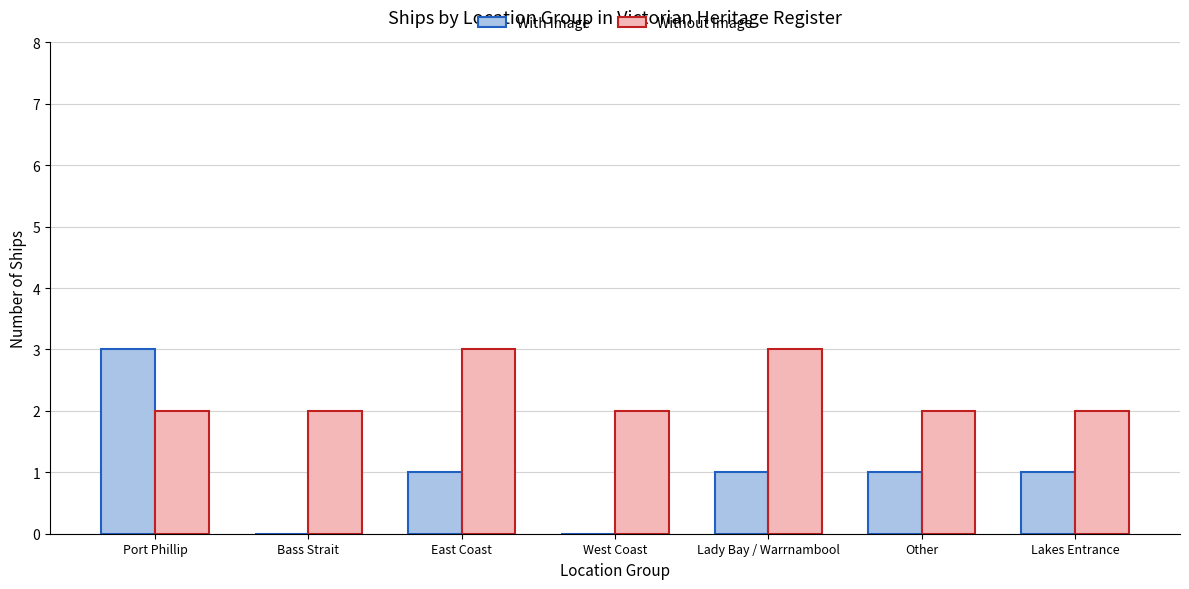

Is the value of Without Image at West Coast greater than the value of With Image at Lady Bay / Warrnambool?

Yes